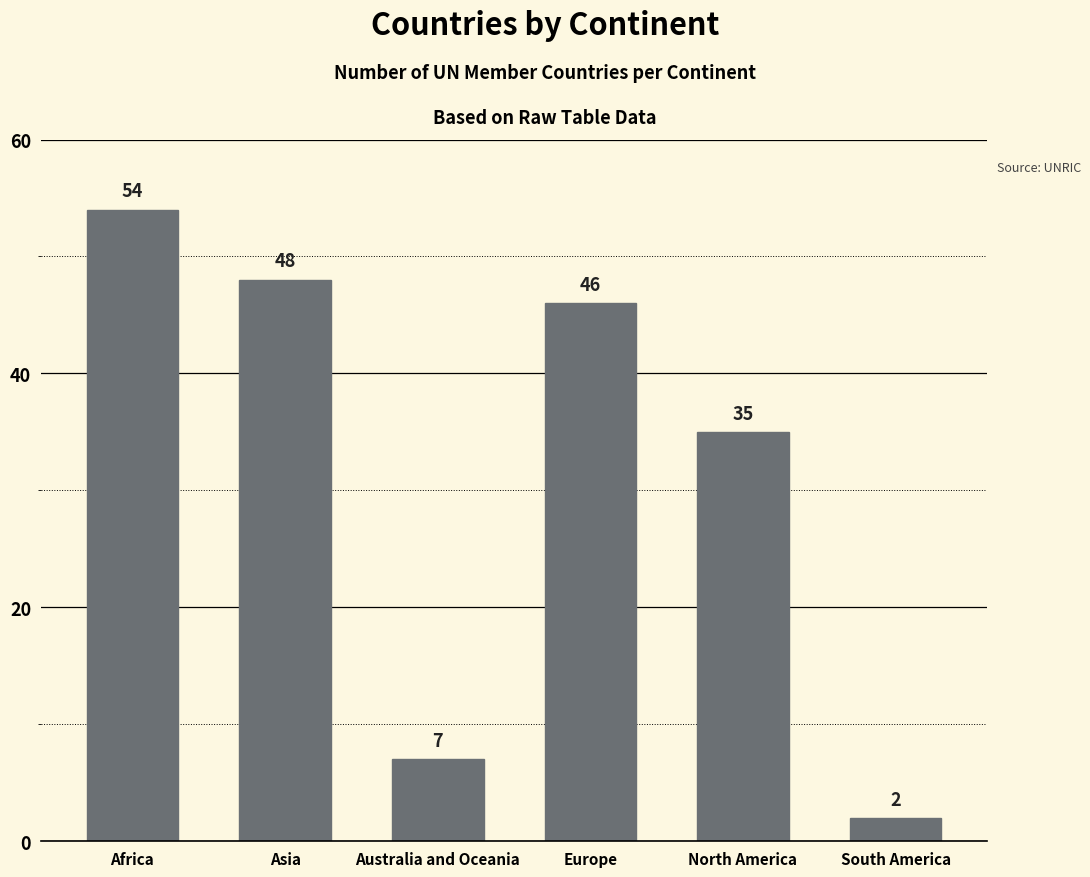

What is the minimum value shown in the chart?

2